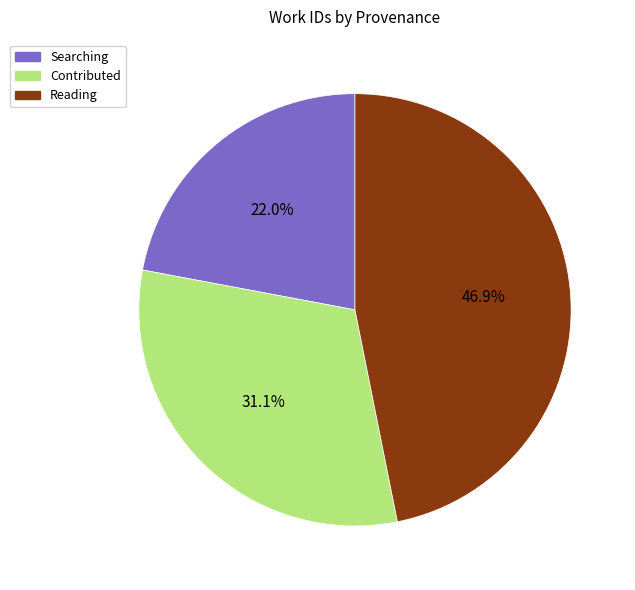

Is it true that Searching is 22% of the pie?

True